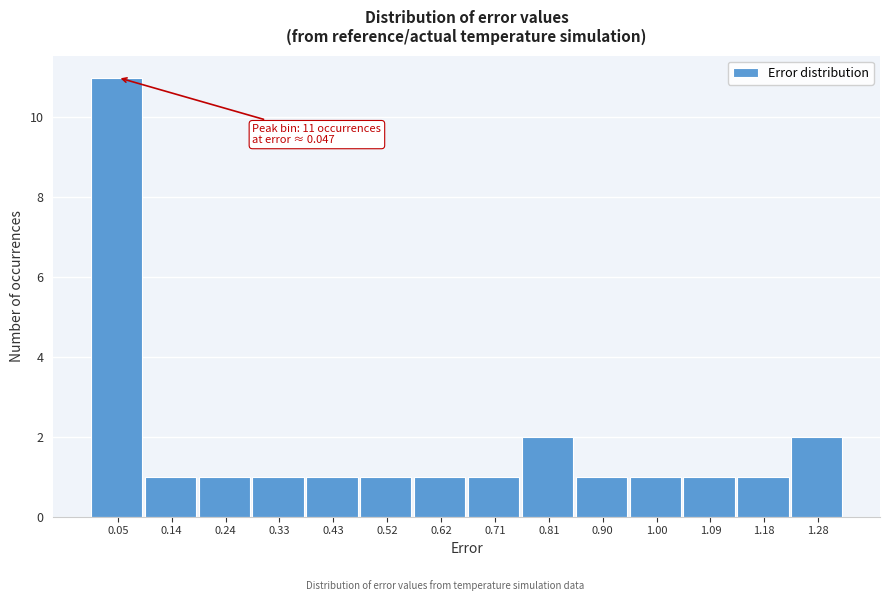

Over which range of the x-axis is the bar tallest?

0.00 to 0.09